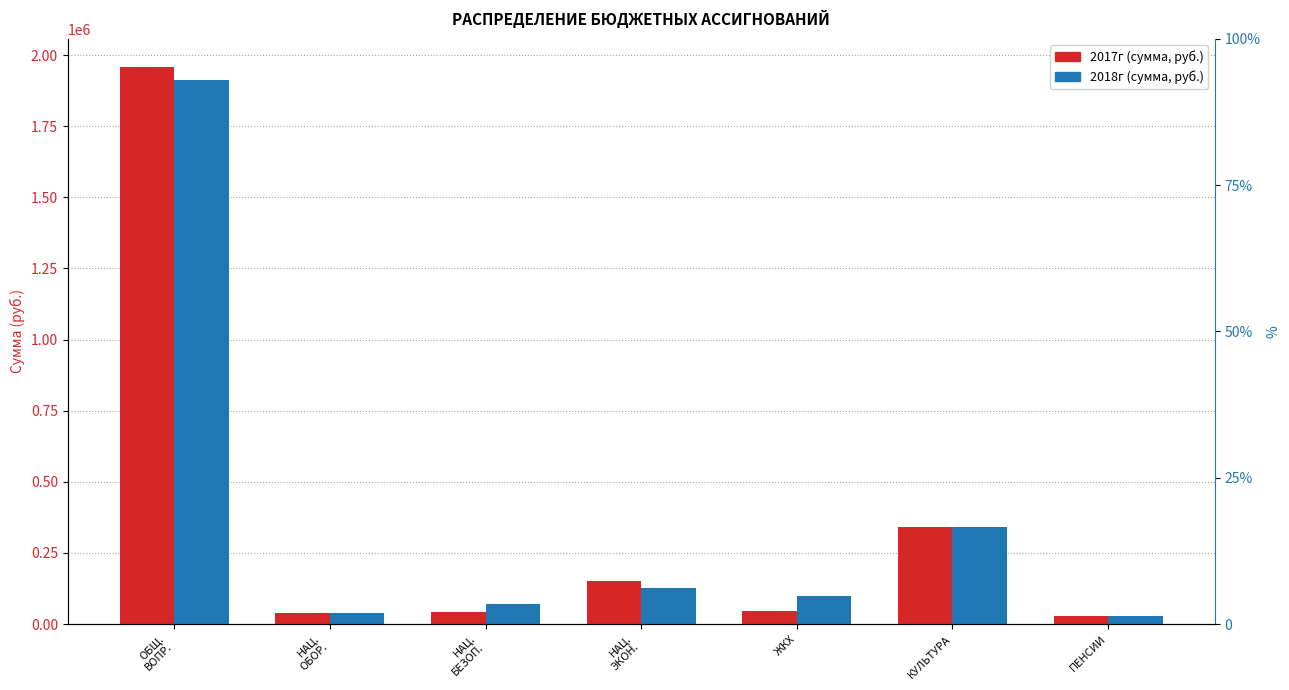

Reading left to right, transcribe all the data shown in this chart.

2017г: ОБЩ.
ВОПР.=1958800	НАЦ.
ОБОР.=39700	НАЦ.
БЕЗОП.=41800	НАЦ.
ЭКОН.=150800	ЖКХ=45000	КУЛЬТУРА=340000	ПЕНСИИ=30000
2018г: ОБЩ.
ВОПР.=1911700	НАЦ.
ОБОР.=39800	НАЦ.
БЕЗОП.=68800	НАЦ.
ЭКОН.=125000	ЖКХ=98000	КУЛЬТУРА=340000	ПЕНСИИ=30000